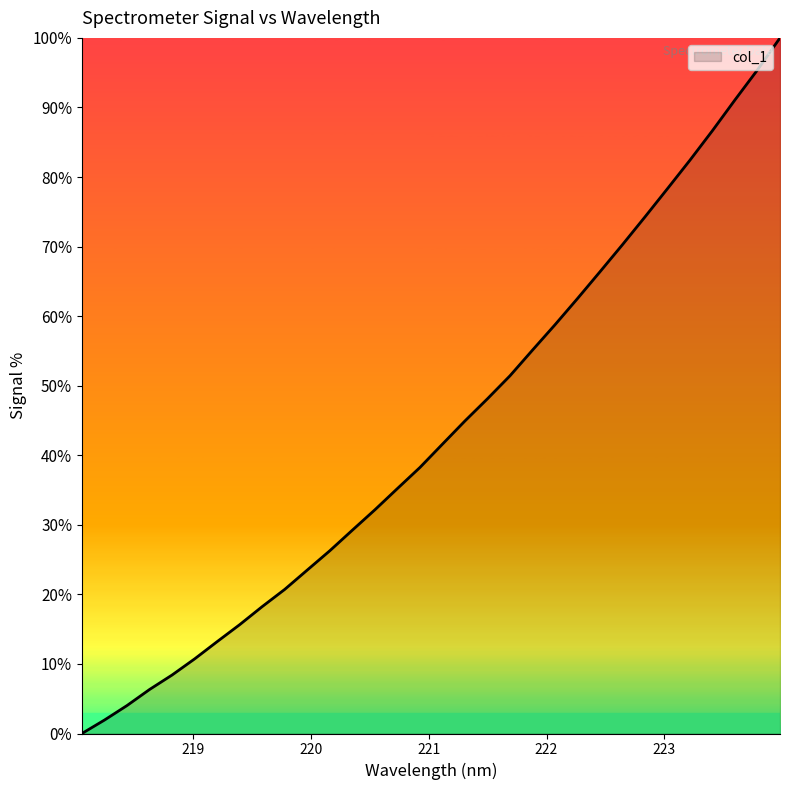

What is the greatest value displayed?

100.0